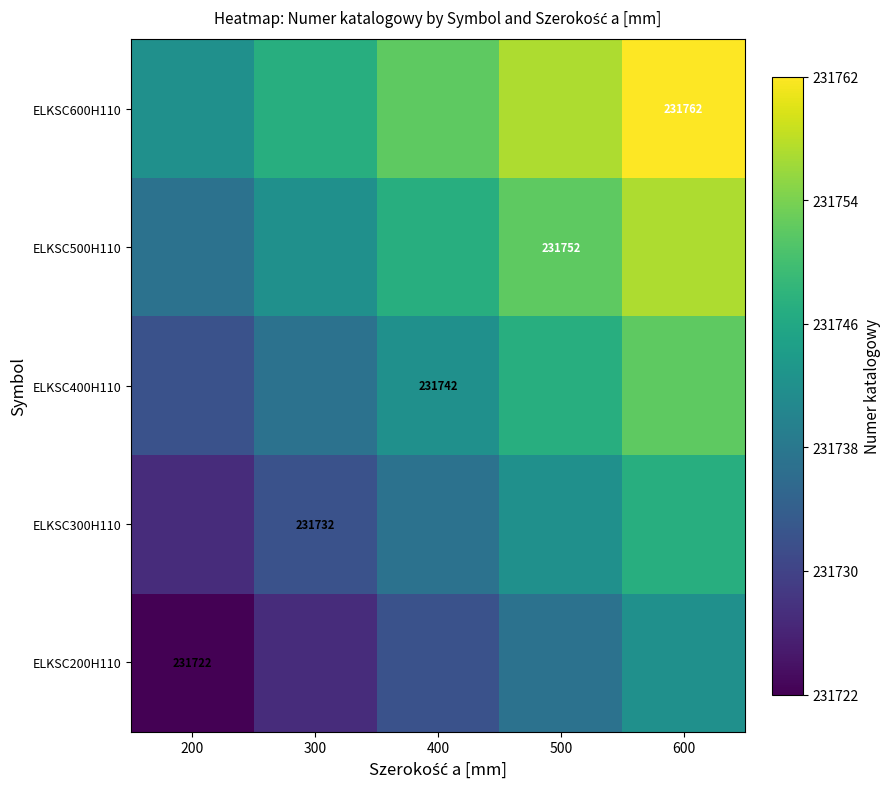

What is the spread (max minus min) of values at 200?

20